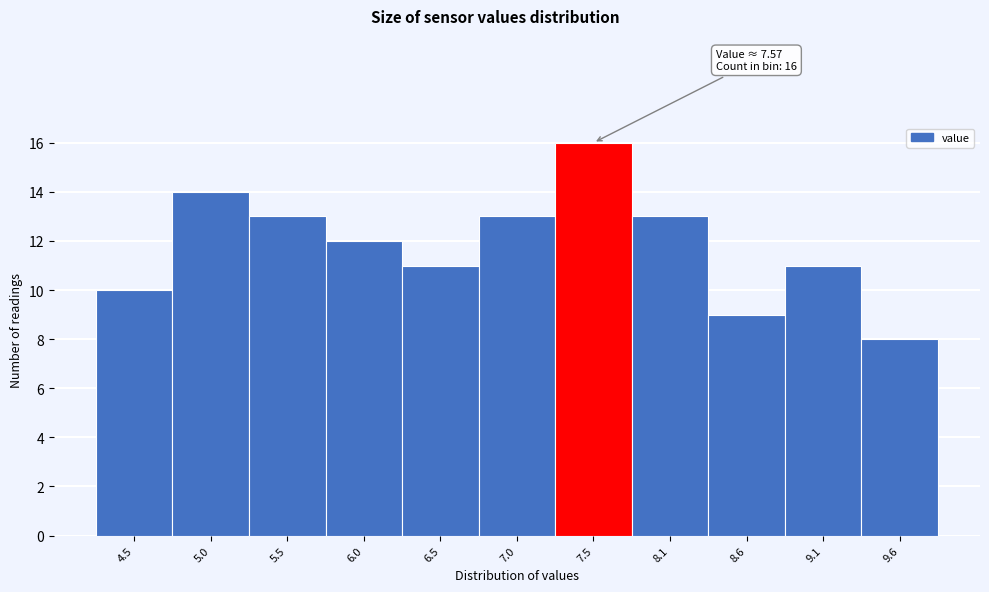

Reading left to right, extract all data points from this chart.

10	14	13	12	11	13	16	13	9	11	8